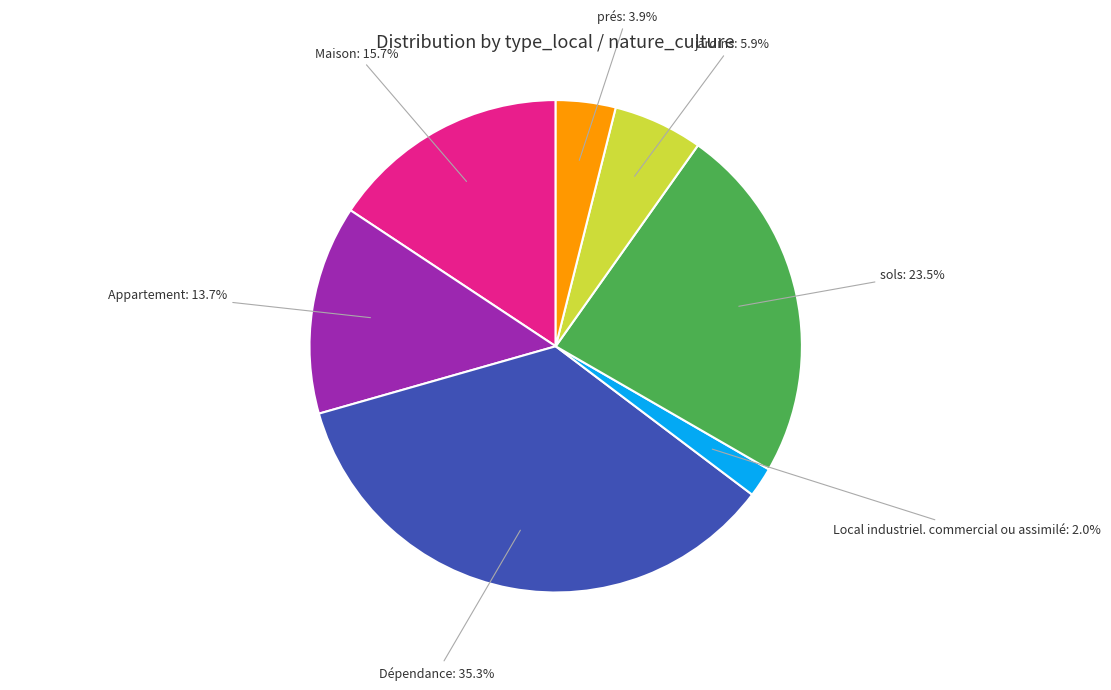

To the nearest percent, what percentage of the pie is jardins?

6%